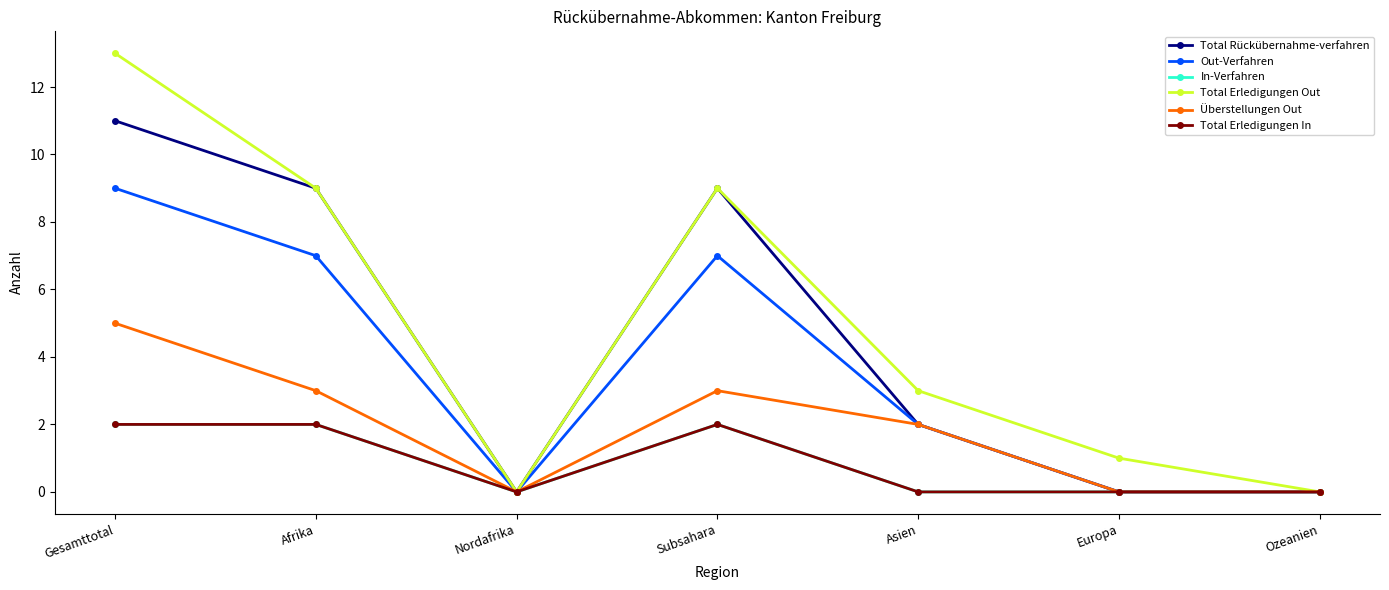

List the series in order of their peak value, highest first.

Total Erledigungen Out, Total Rückübernahme-verfahren, Out-Verfahren, Überstellungen Out, In-Verfahren, Total Erledigungen In